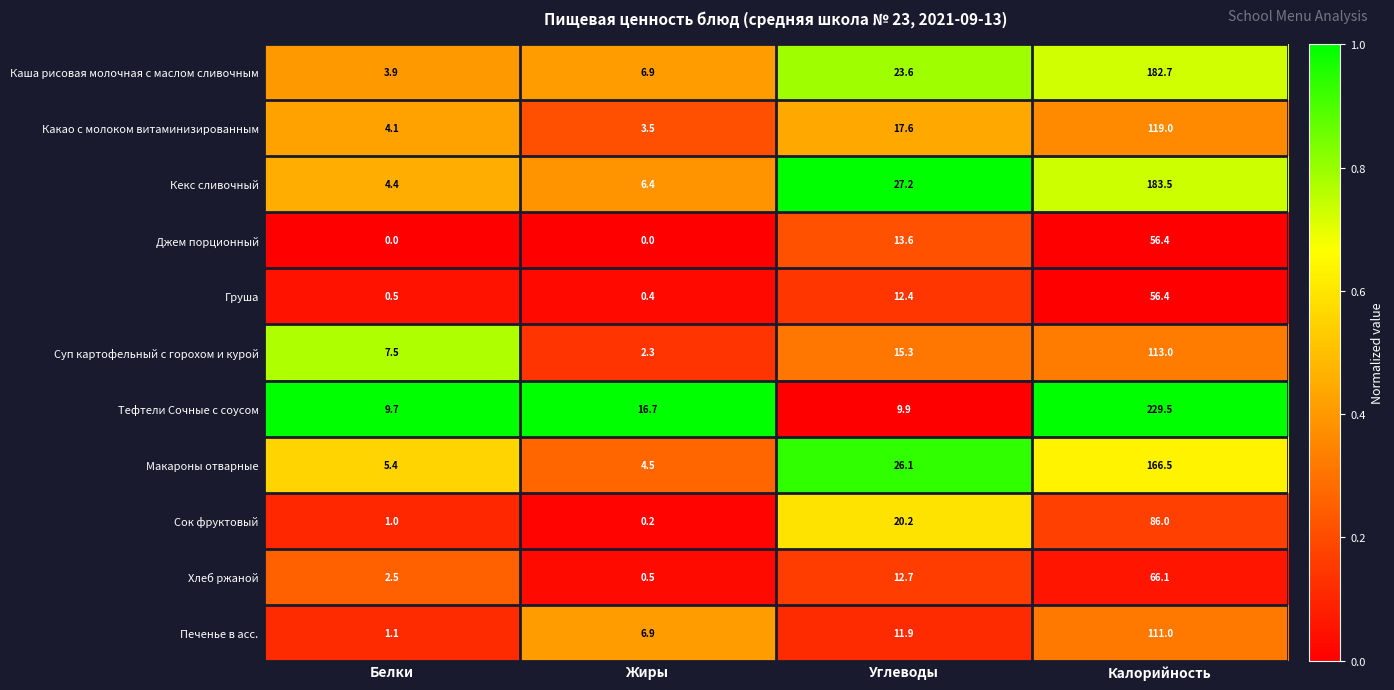

Is it true that Каша рисовая молочная с маслом сливочным equals 41.3 at Углеводы?

False